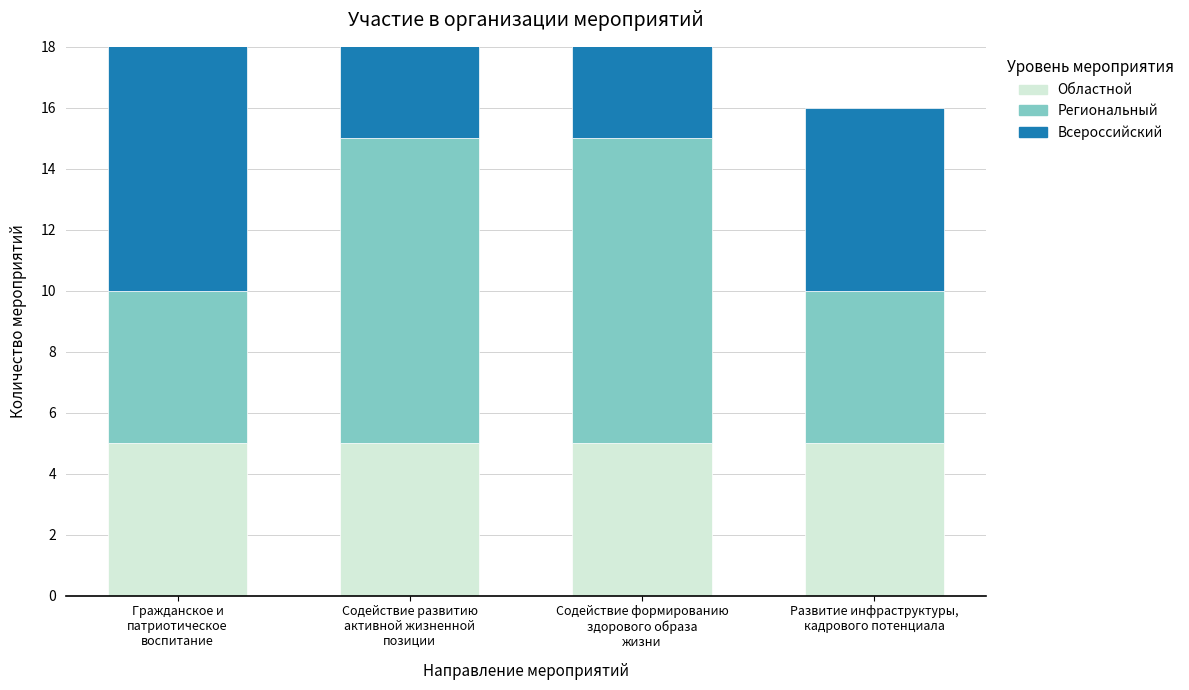

Where is Региональный nearest to the value 7?

Гражданское и
патриотическое
воспитание